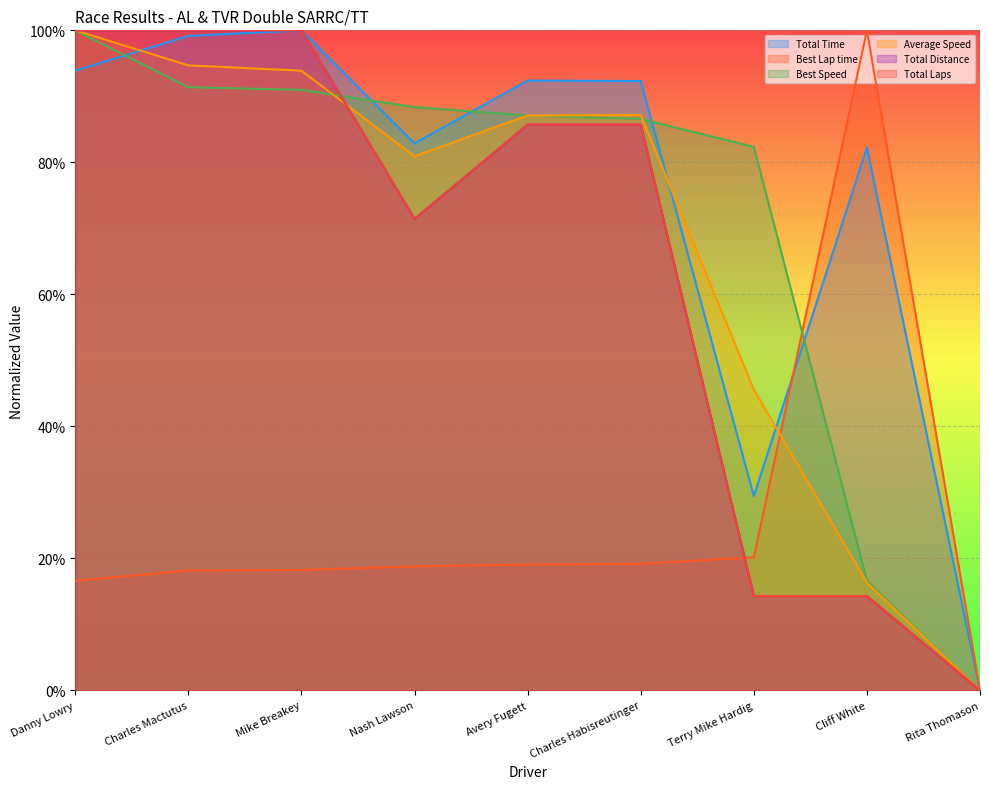

What is the sum of the Best Speed values at Mike Breakey and Nash Lawson?

1.8